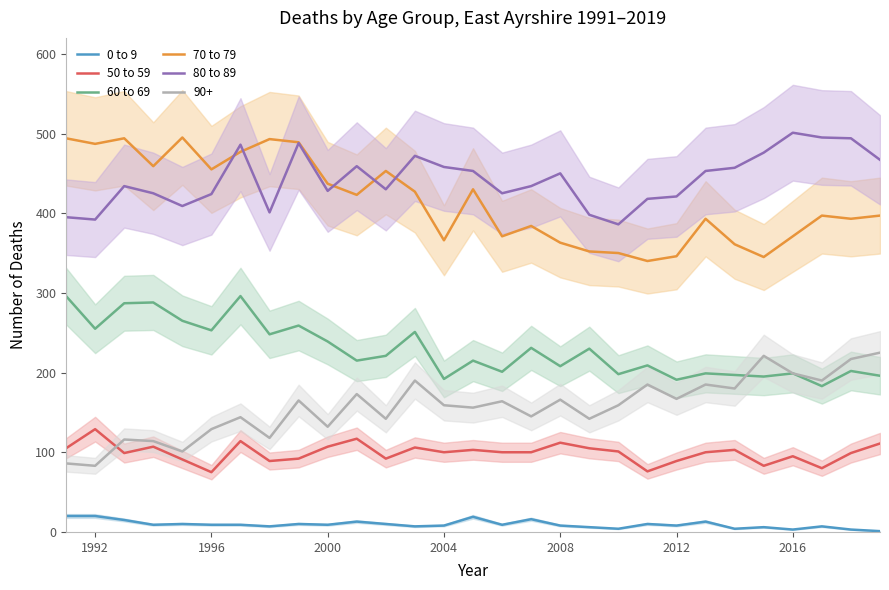

The 50 to 59 series shows 75 at 1996. True or false?

True